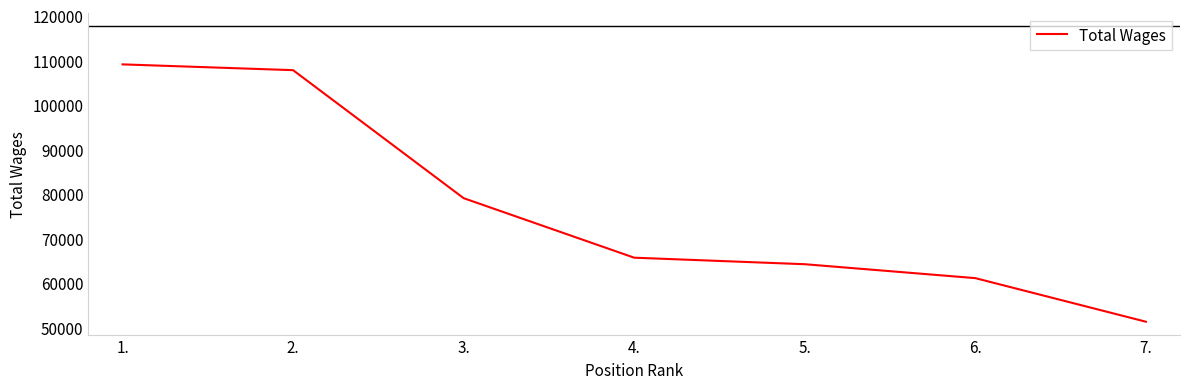

Read the value at 2., to the nearest 10.

107760